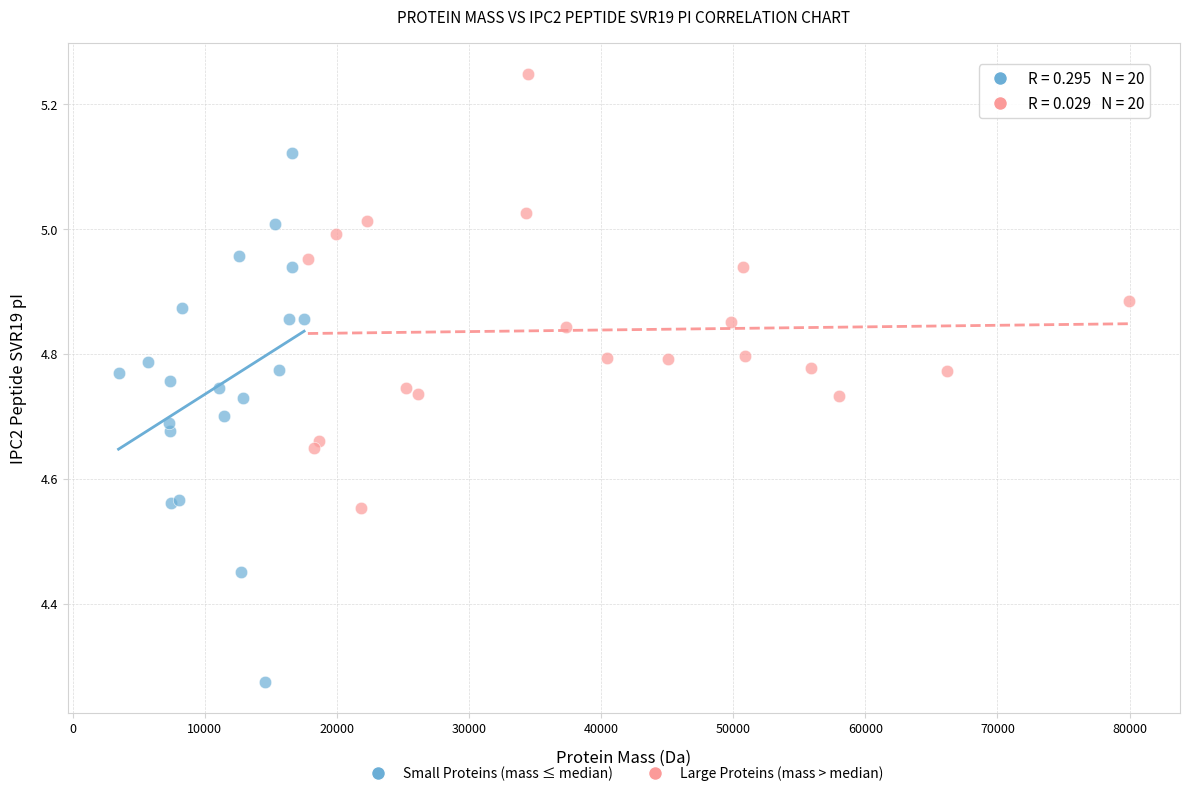

Which series has the largest Y range (max minus min)?

Small Proteins (mass ≤ median)